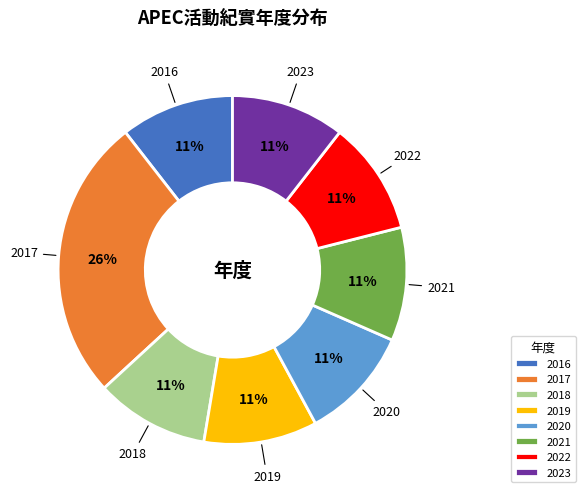

To the nearest percent, what is the combined percentage of 2018 and 2023?

21%